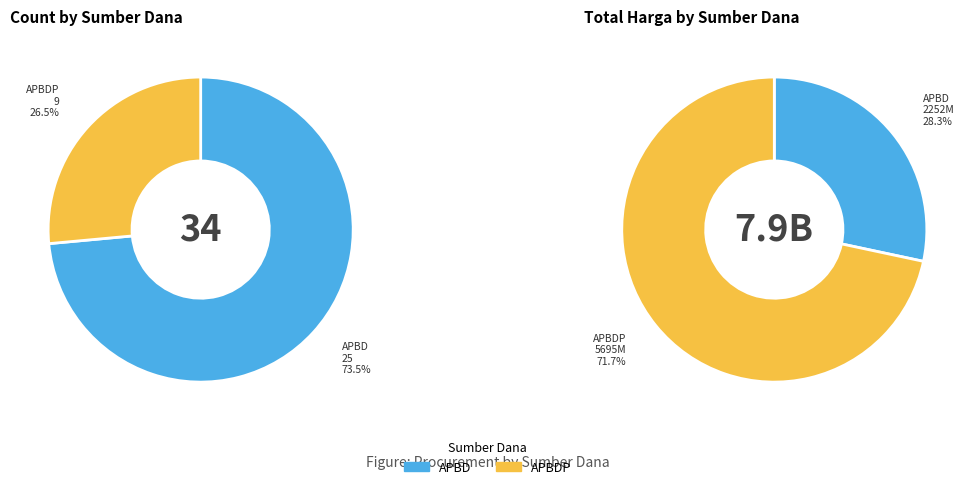

The 3 slice represents 11% of the pie. True or false?

False